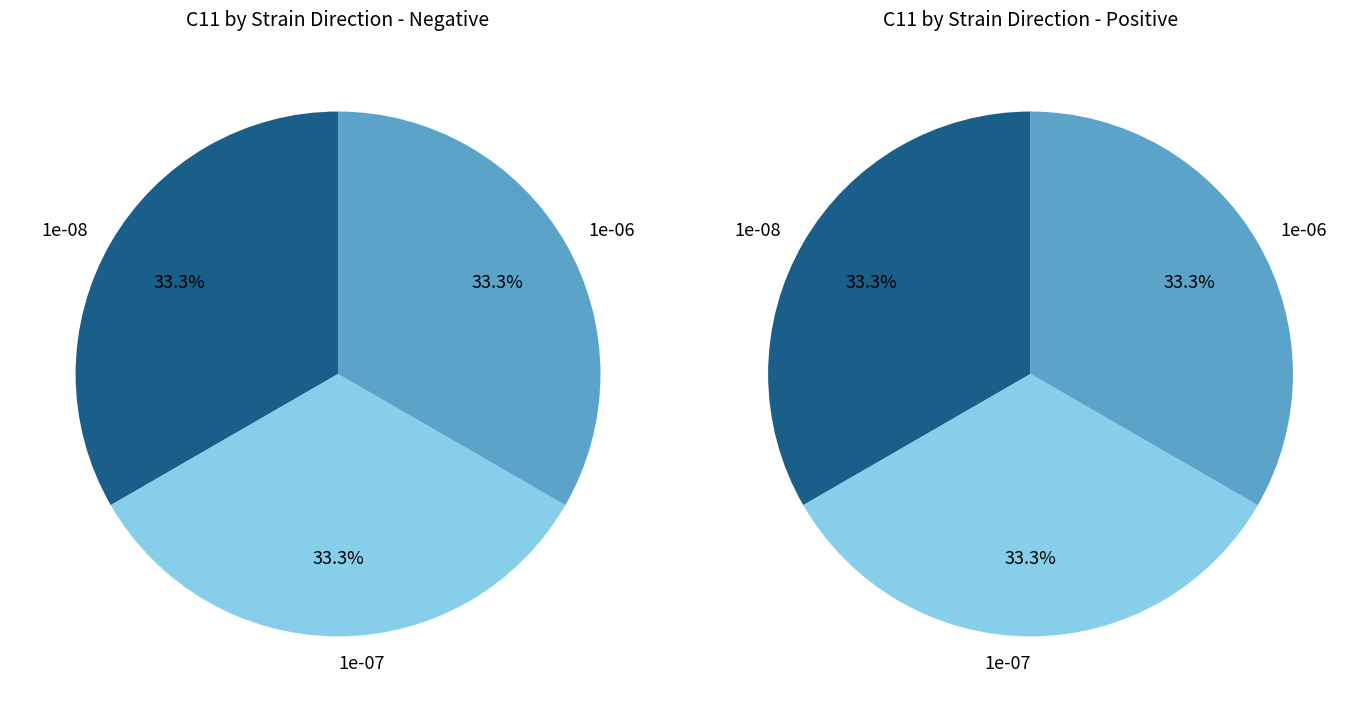

What is the smallest slice in the pie chart?

1e-06